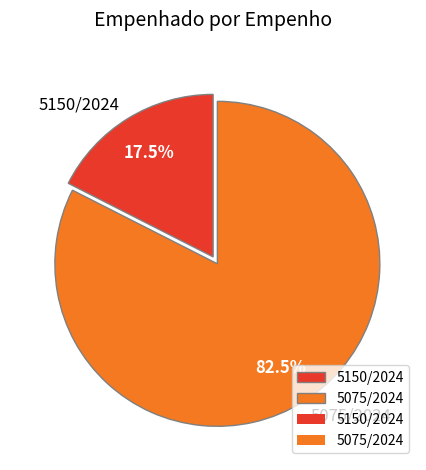

Is the sum of 5075/2024 and 5150/2024 greater than half?

Yes